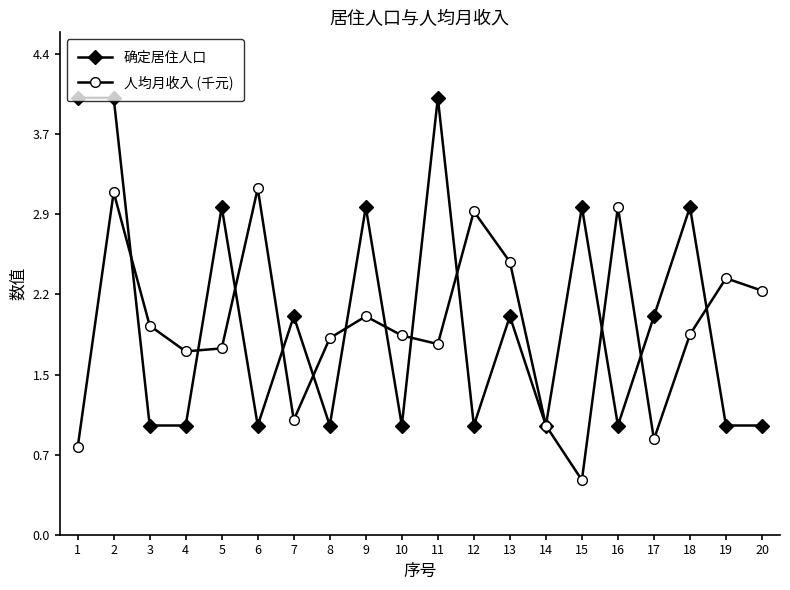

What is the difference between the 确定居住人口 values at 18 and 20?

2.0